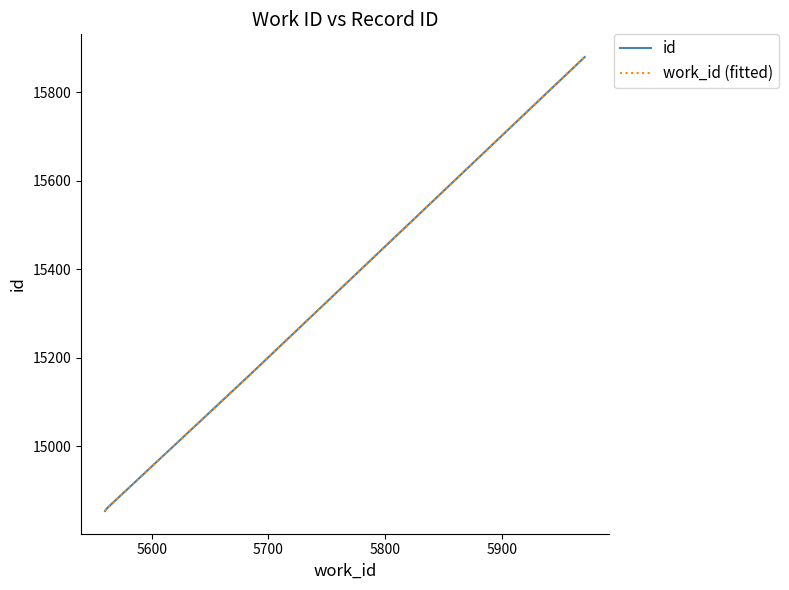

Reading left to right, transcribe all the data shown in this chart.

id: 14854	14858	14861	15159	15880
work_id (fitted): 14854	14858	14861	15159	15880